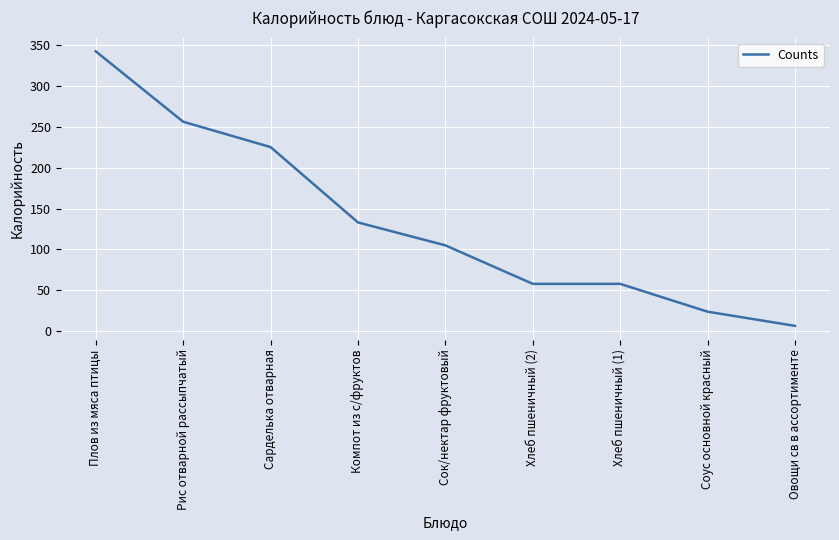

What is the minimum value shown in the chart?

6.7